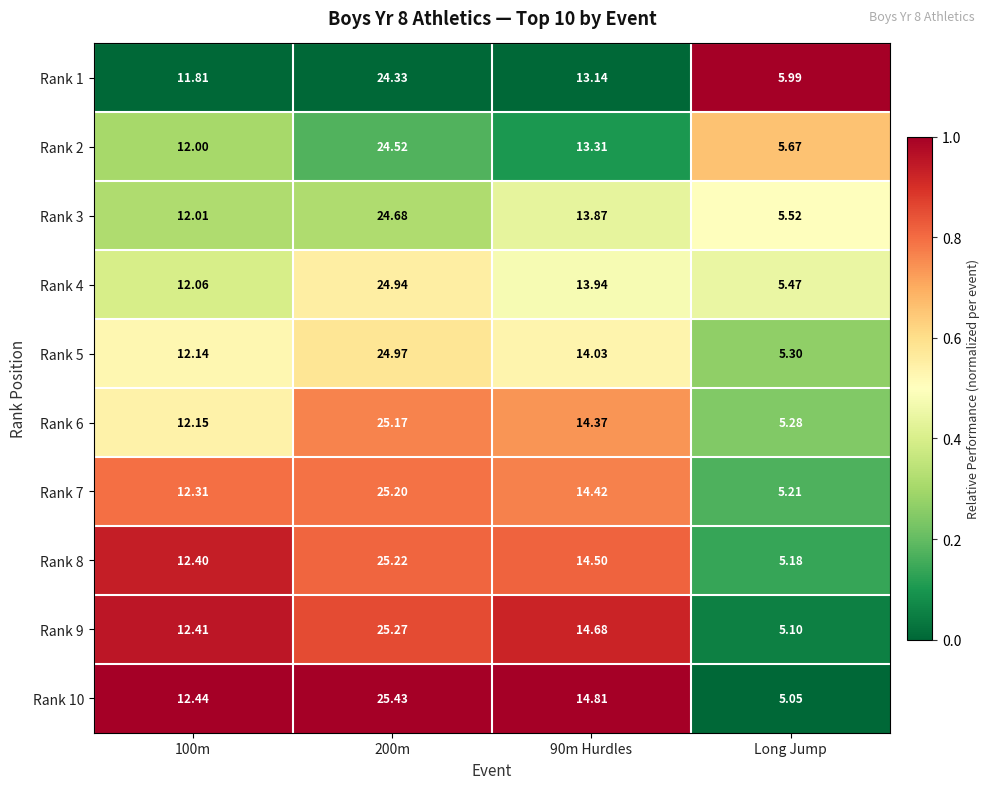

At which label does Rank 9 reach its minimum?

Long Jump